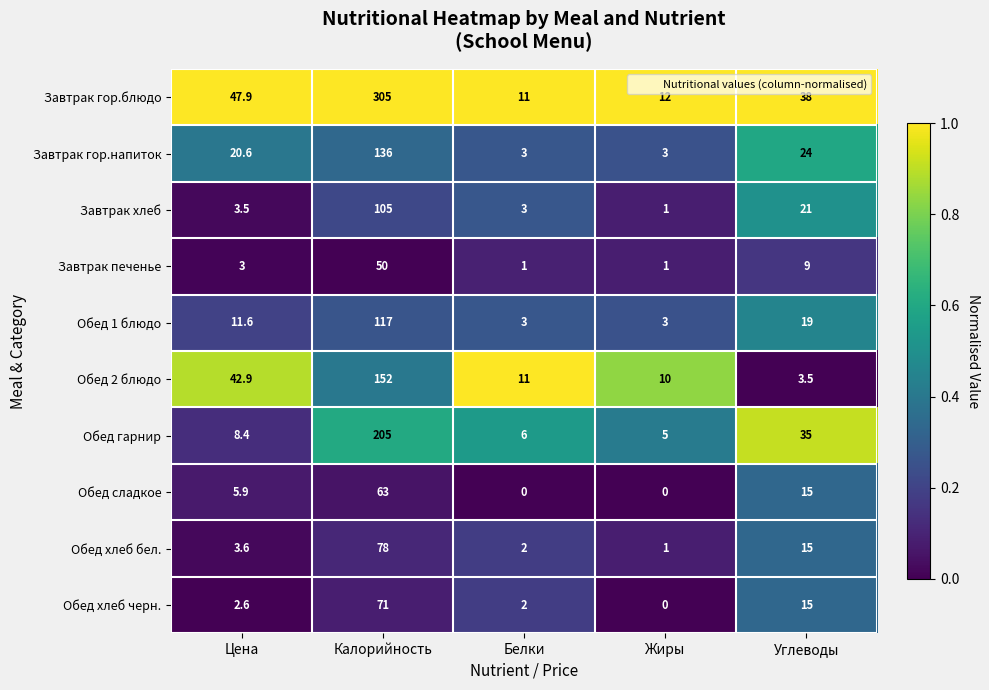

How many data points in Обед хлеб бел. are less than 3?

2